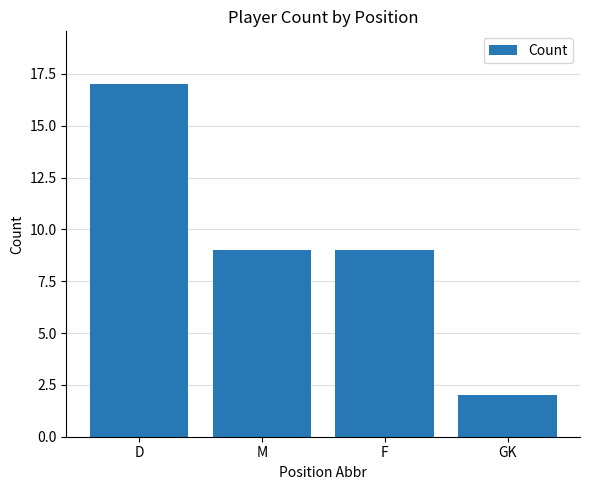

Reading left to right, list all the values displayed in this chart.

D=17	M=9	F=9	GK=2